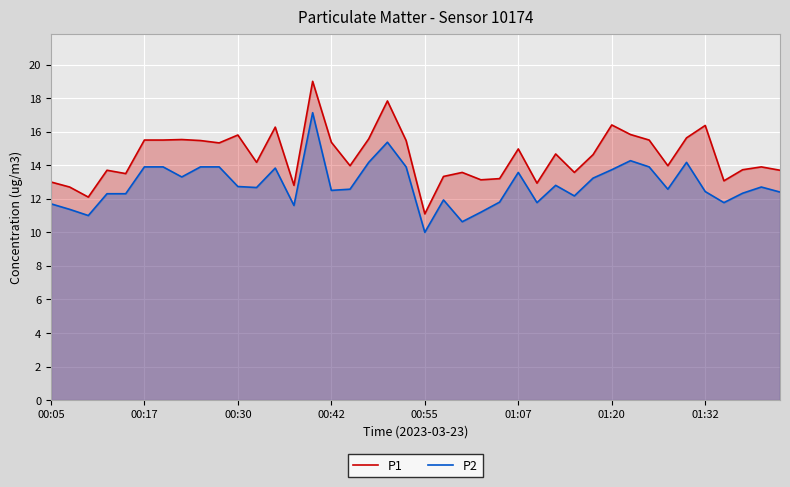

What is the difference between the maximum and minimum values in the P1 series?

7.9